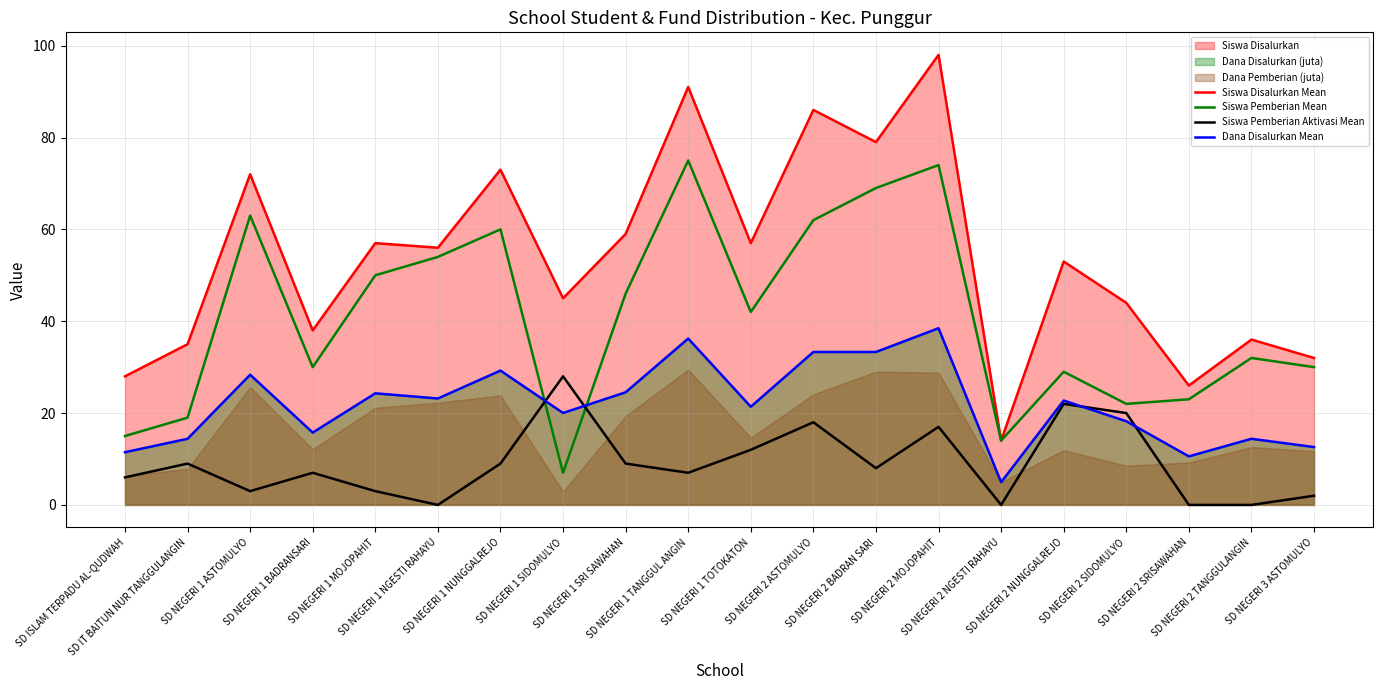

At which category does Siswa Pemberian Mean reach its first local valley?

SD NEGERI 1 BADRANSARI